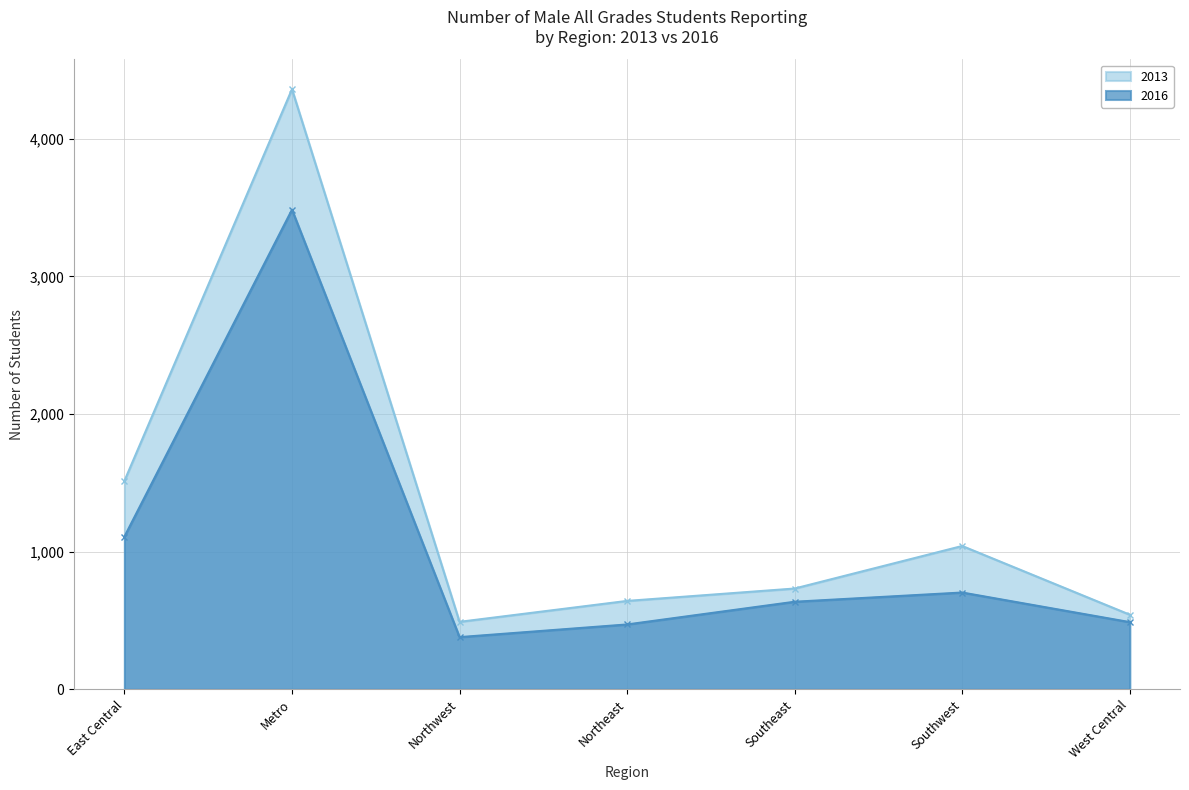

List the series in order of their peak value, highest first.

2013, 2016